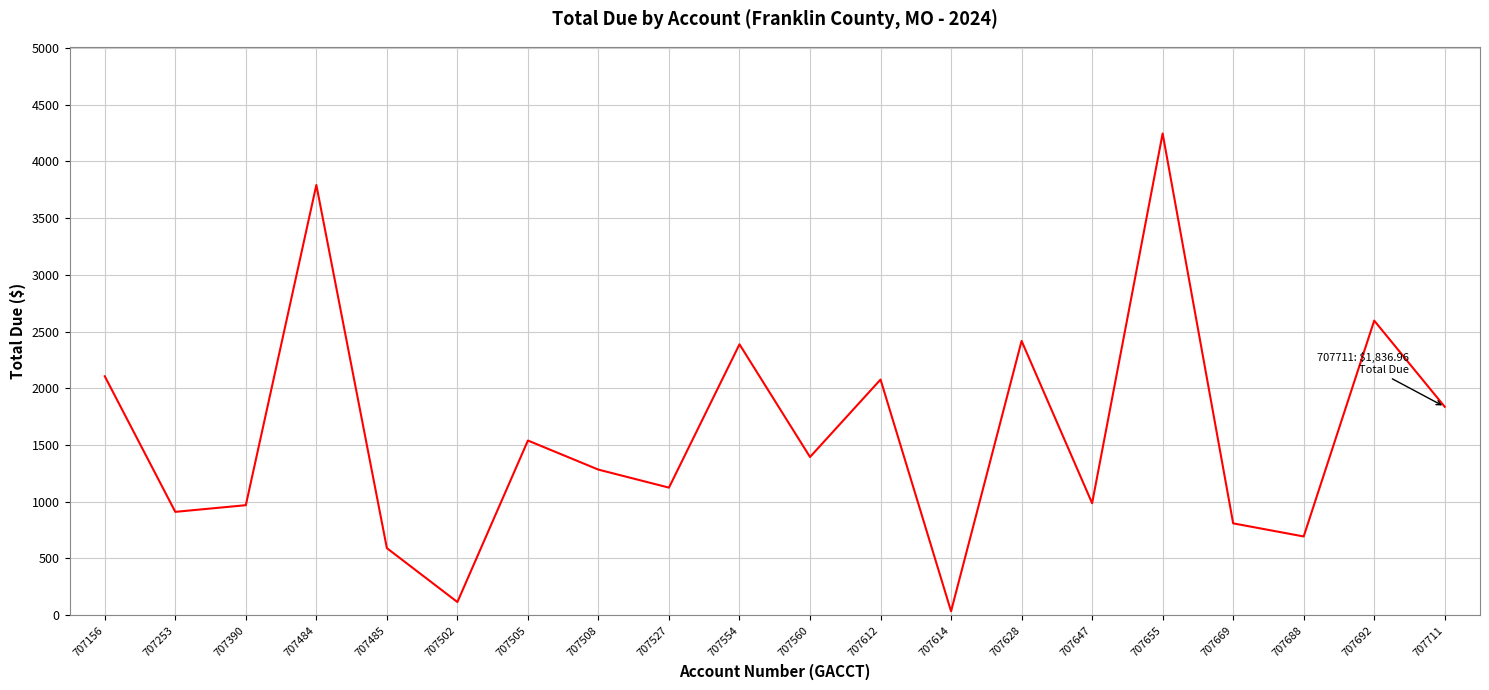

What is the ratio of the value at 707508 to the value at 707527?

1.1